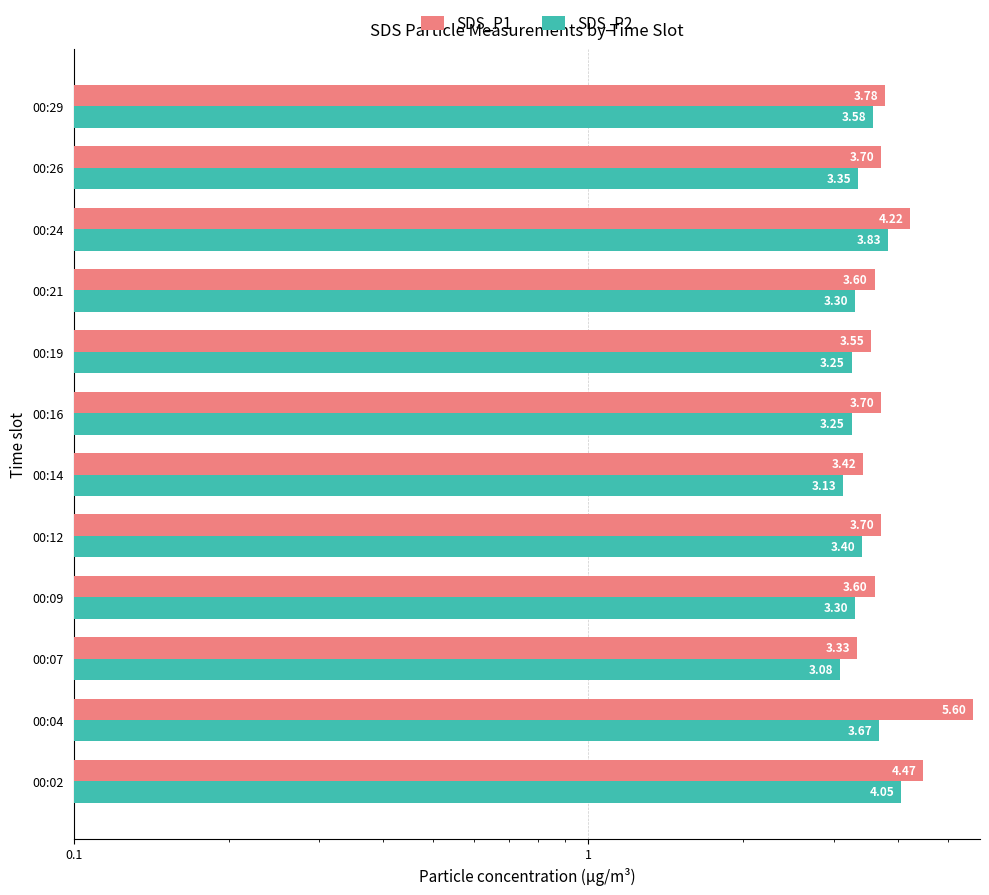

Does the chart contain any negative values?

No